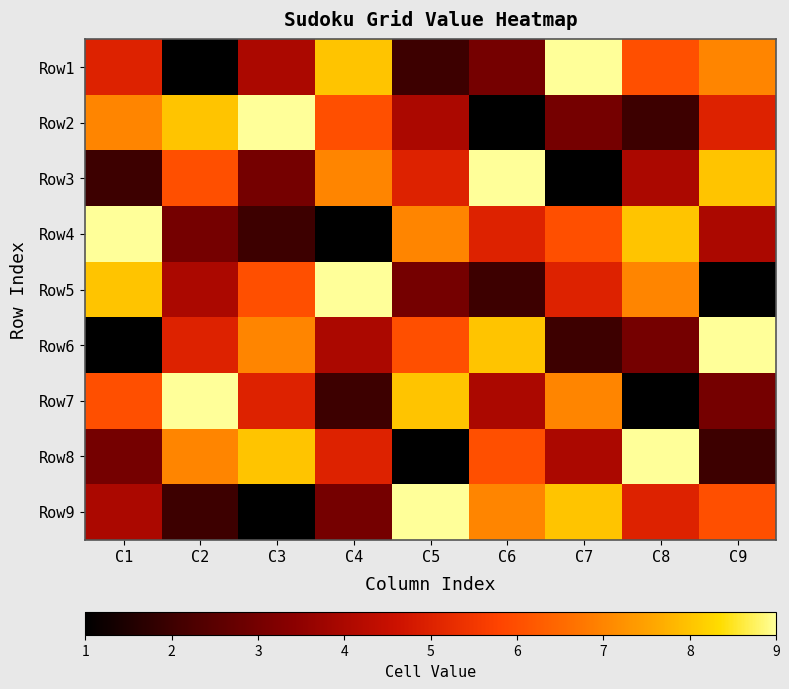

Which category has the highest value across all series?

C7